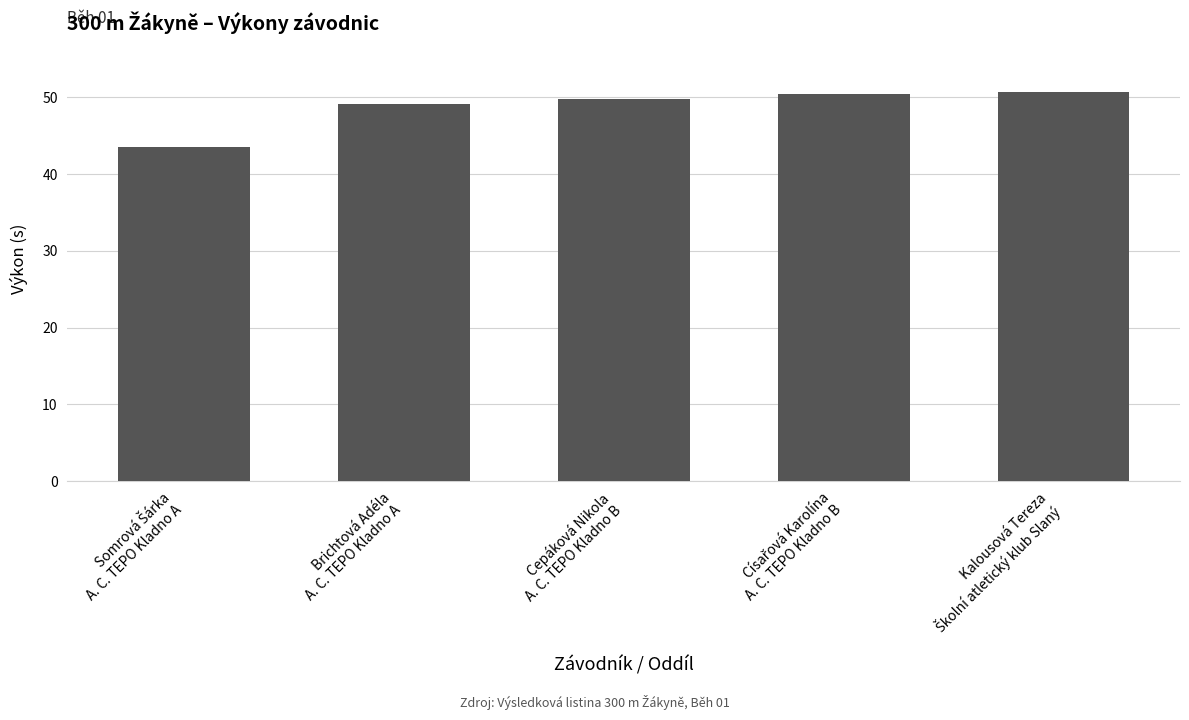

What position from the right is Cepáková Nikola
A. C. TEPO Kladno B?

3